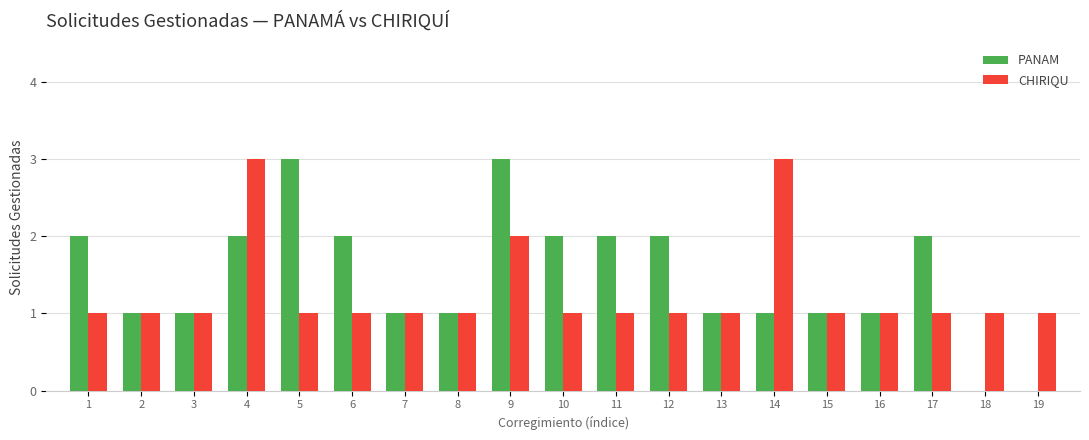

What are all the series names shown in the legend?

PANAM, CHIRIQU